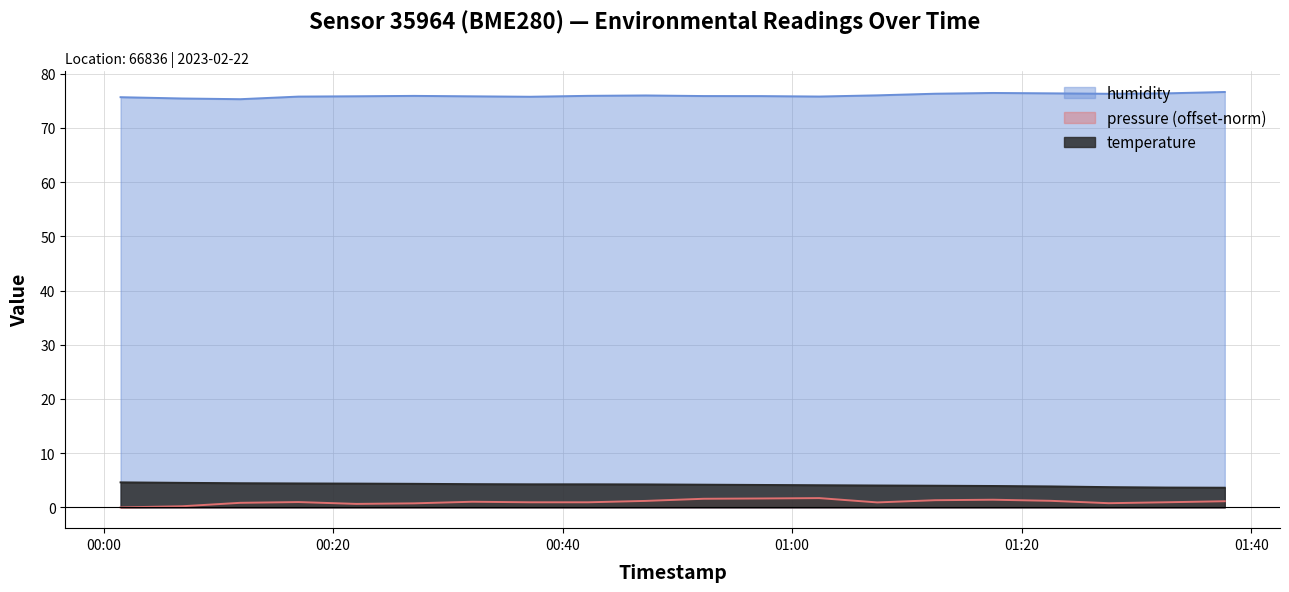

What is the sum of the pressure_norm values at 2023-02-22T01:37:42 and 2023-02-22T00:27:04?

1.9